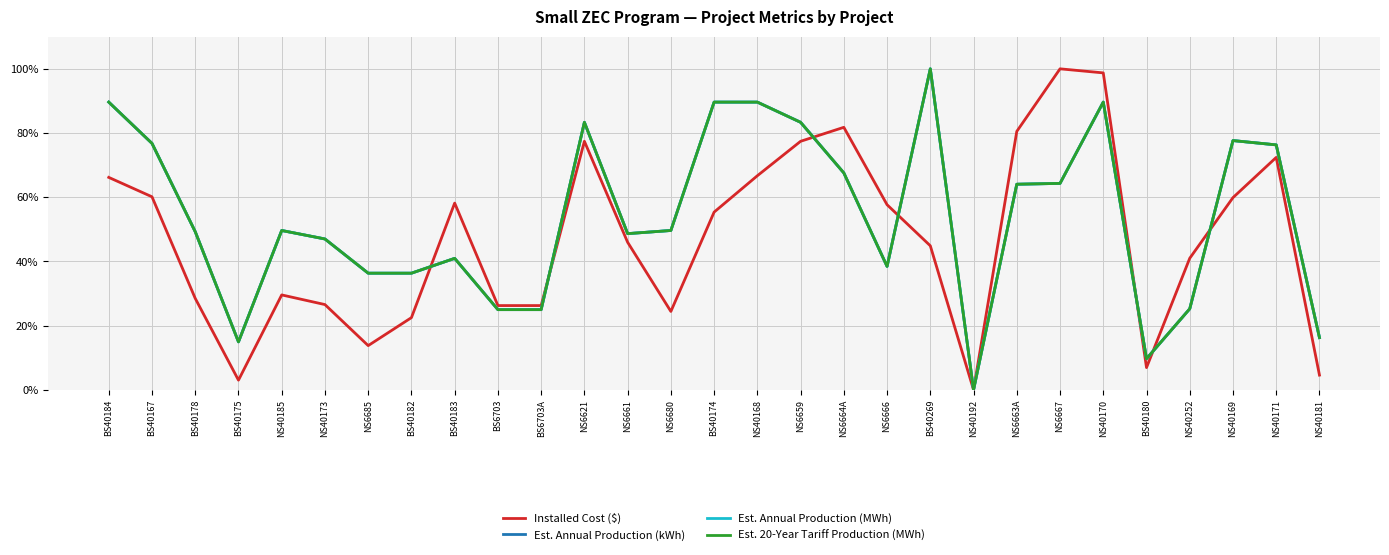

At how many categories does at least one series exceed 0?

28